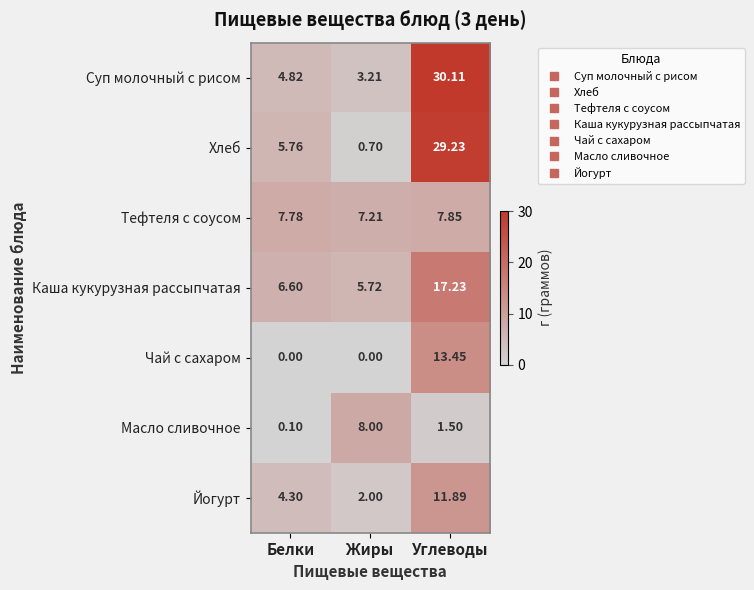

Which series changed the most between Белки and Углеводы?

Суп молочный с рисом